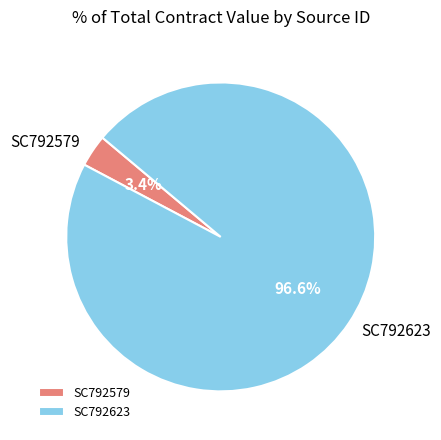

Is there any slice that represents more than half of the pie?

Yes